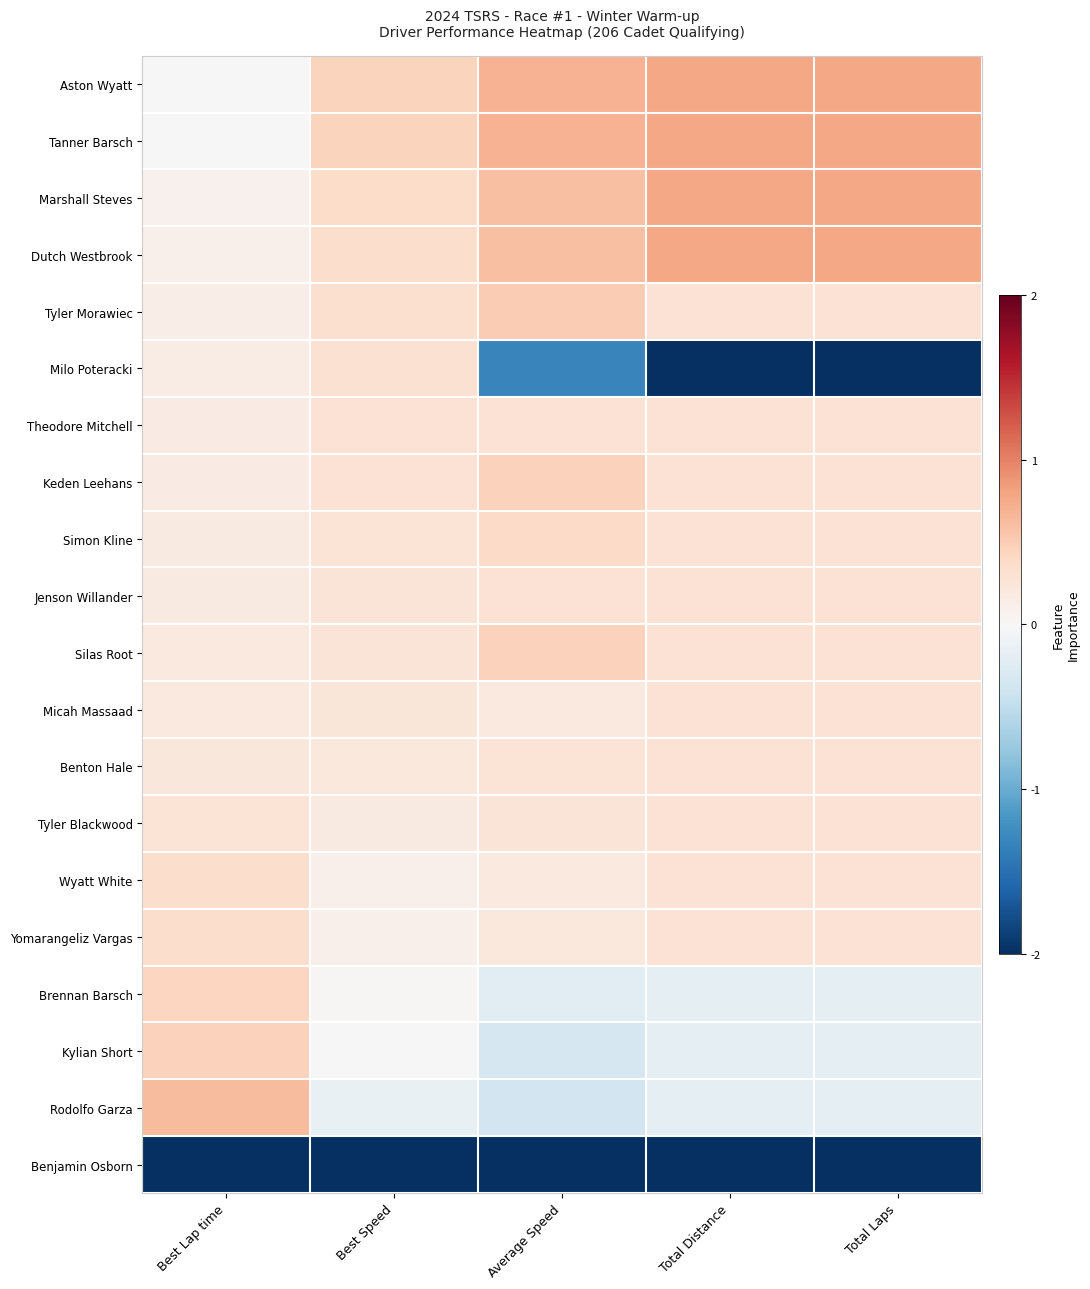

Which has a higher value, Best Speed or Best Lap time?

Best Speed